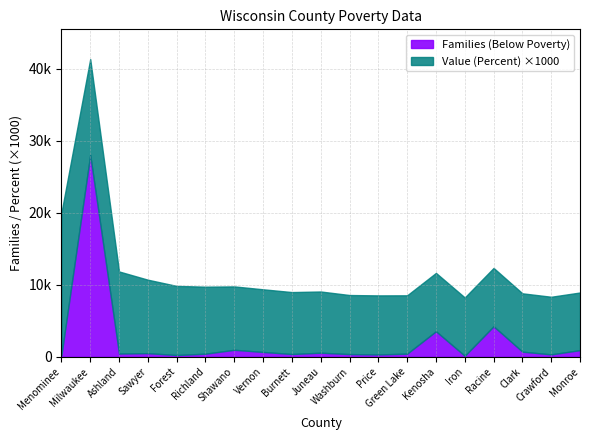

How many data points does each series have?

19